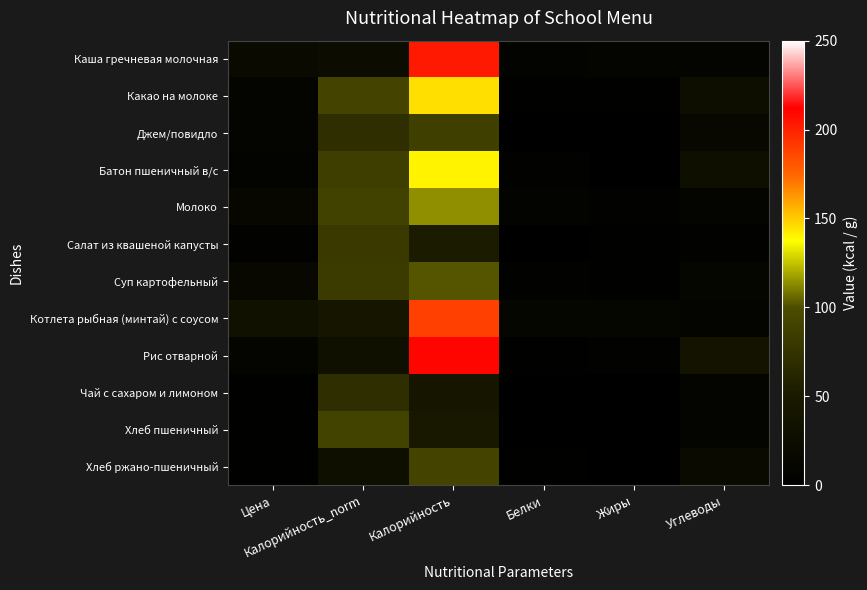

How many distinct data groups are displayed?

12